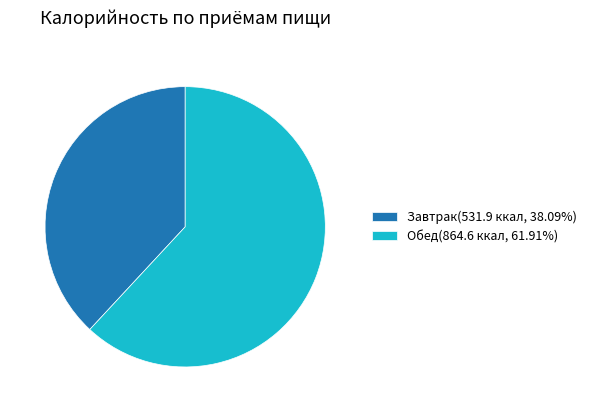

Is Обед the majority of the pie?

Yes